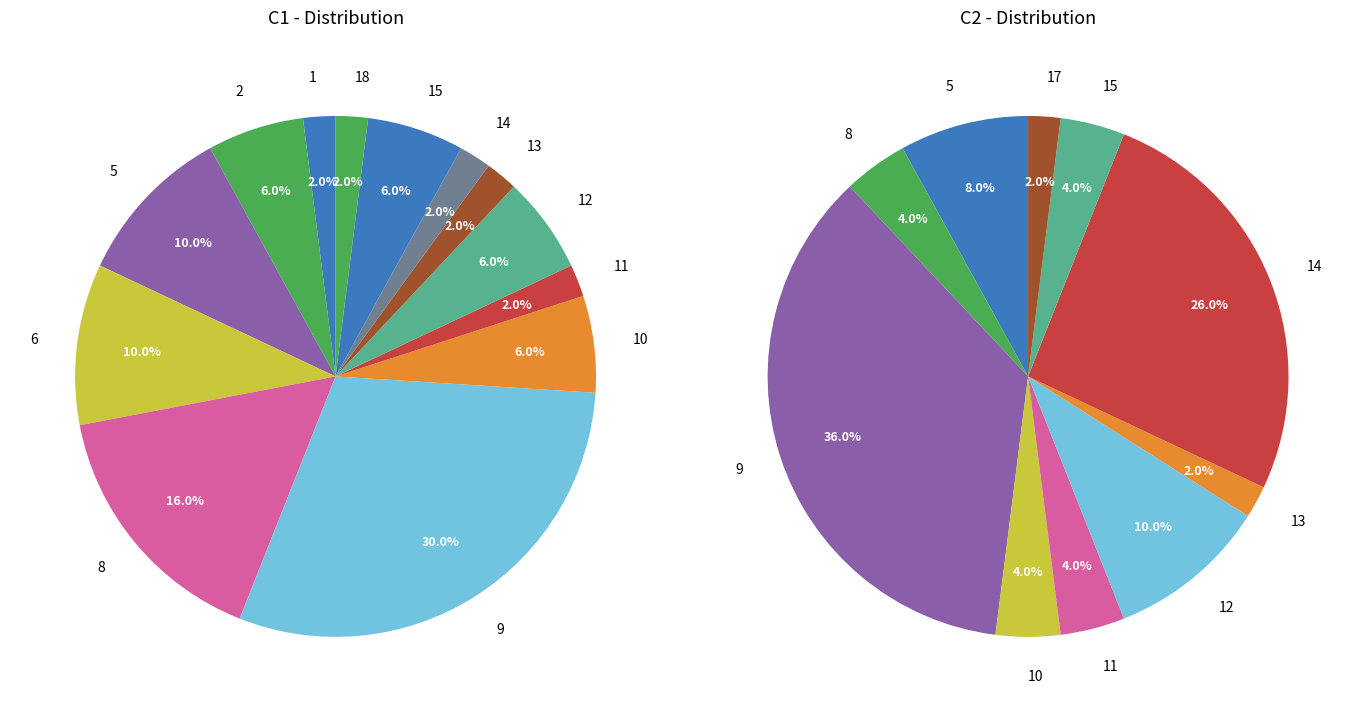

Is it true that 15 is 26% of the pie?

False